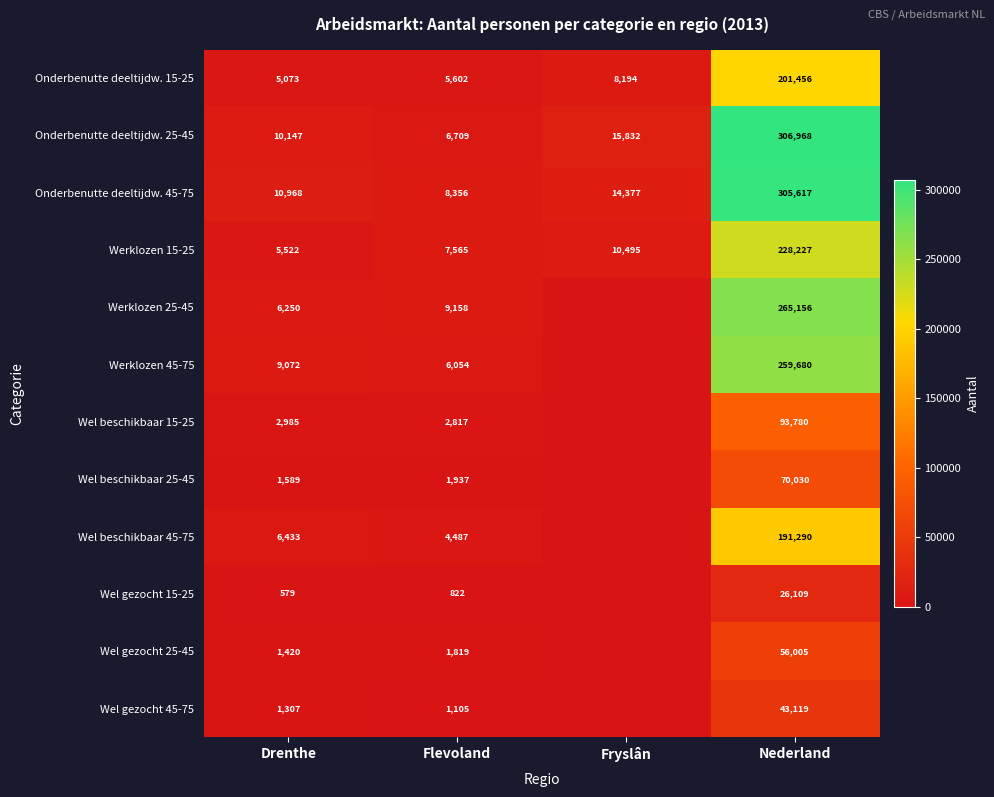

Between Drenthe and Flevoland, which is larger?

Flevoland